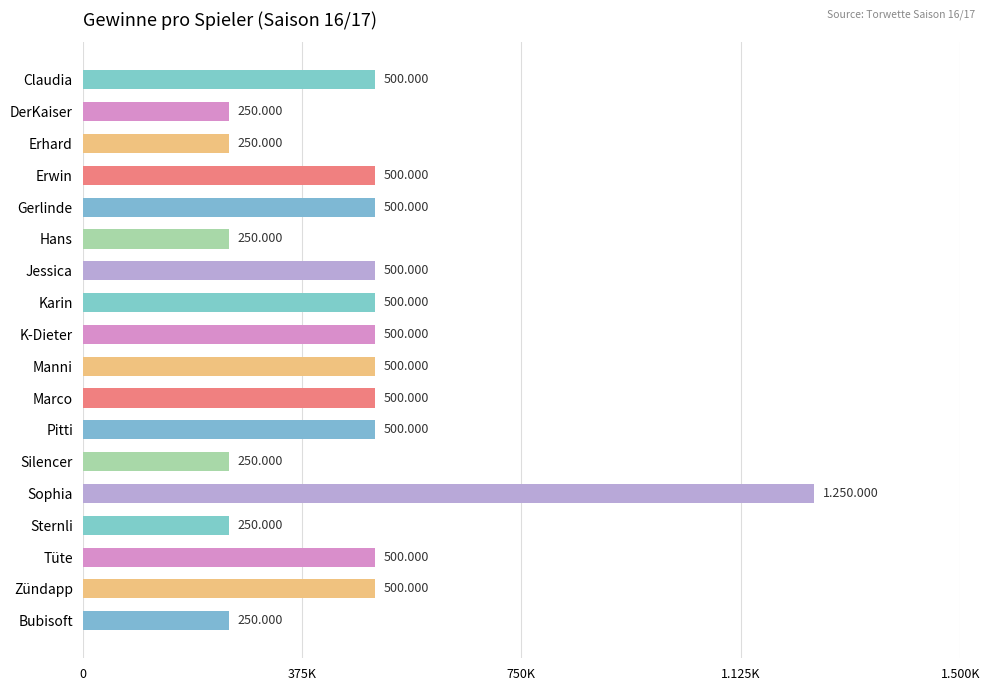

What is the greatest value displayed?

1250000